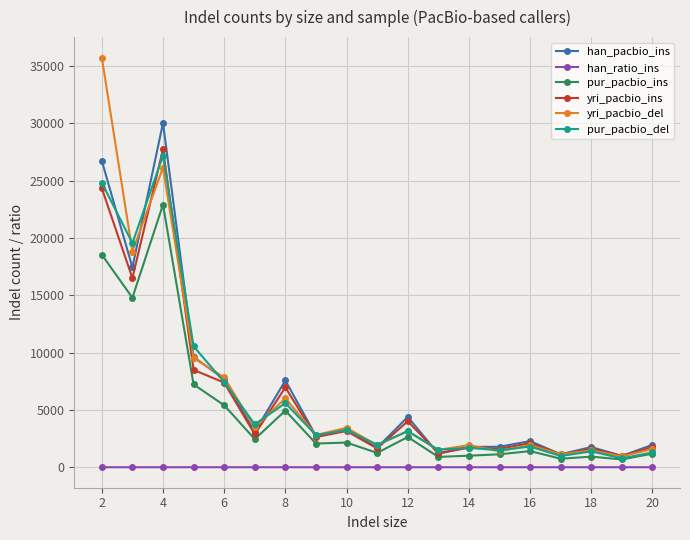

What is the difference between the maximum and minimum values in the pur_pacbio_ins series?

22220.0